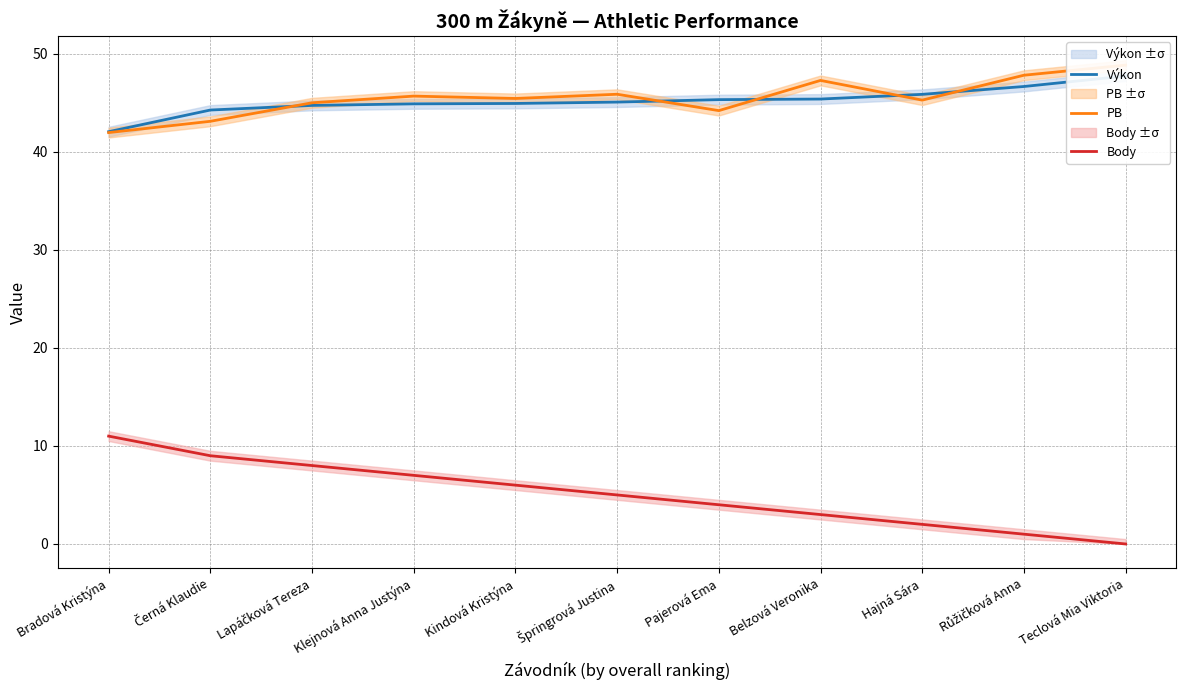

Reading right to left, extract all data points from this chart.

Výkon: Teclová Mia Viktoria=47.7	Růžičková Anna=46.7	Hajná Sára=45.9	Belzová Veronika=45.4	Pajerová Ema=45.3	Špringrová Justina=45.1	Kindová Kristýna=44.9	Klejnová Anna Justýna=44.9	Lapáčková Tereza=44.7	Černá Klaudie=44.3	Bradová Kristýna=42.0
PB: Teclová Mia Viktoria=48.8	Růžičková Anna=47.8	Hajná Sára=45.3	Belzová Veronika=47.3	Pajerová Ema=44.2	Špringrová Justina=45.9	Kindová Kristýna=45.4	Klejnová Anna Justýna=45.7	Lapáčková Tereza=45.0	Černá Klaudie=43.1	Bradová Kristýna=42.0
Body: Teclová Mia Viktoria=0.0	Růžičková Anna=1.0	Hajná Sára=2.0	Belzová Veronika=3.0	Pajerová Ema=4.0	Špringrová Justina=5.0	Kindová Kristýna=6.0	Klejnová Anna Justýna=7.0	Lapáčková Tereza=8.0	Černá Klaudie=9.0	Bradová Kristýna=11.0